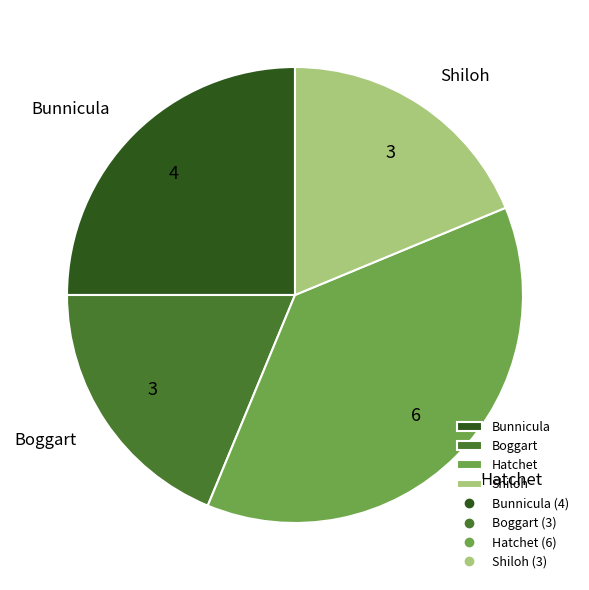

Do Bunnicula and Hatchet together represent more than half of the pie?

Yes